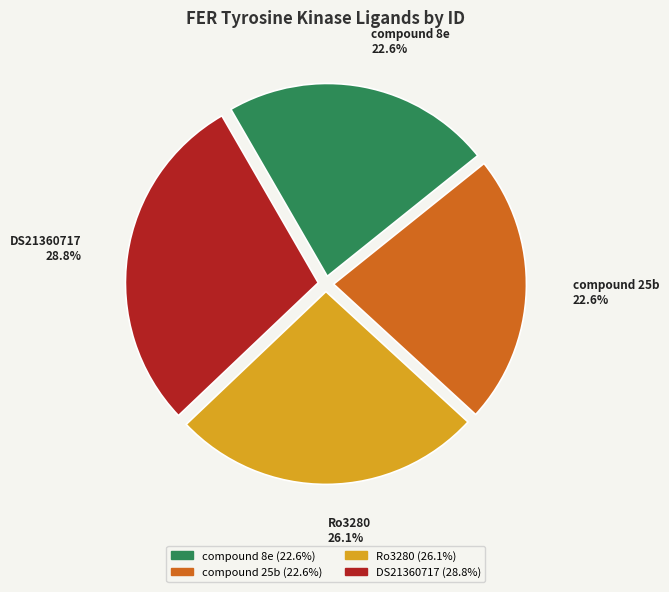

Is there a majority slice in this chart?

No